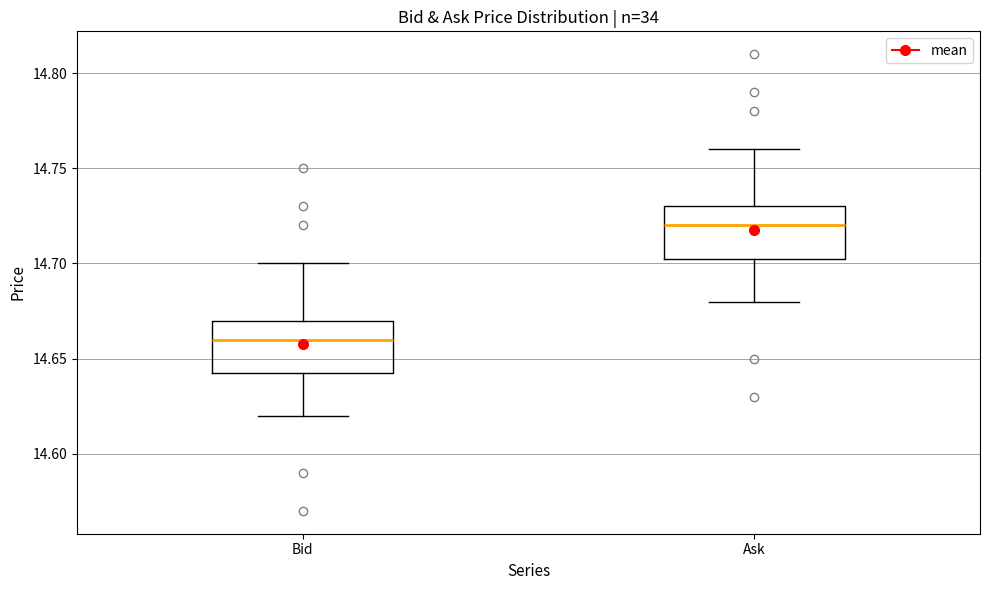

Reading left to right, transcribe this box plot: for each box, give where its median line is, the range the box spans, and where its two whiskers end, as read against the y-axis. The values are not printed on the chart, so give them approximately, as read against the axis.

Bid: median 14.660, box 14.645 to 14.670, whiskers 14.620 to 14.700
Ask: median 14.720, box 14.705 to 14.730, whiskers 14.680 to 14.760